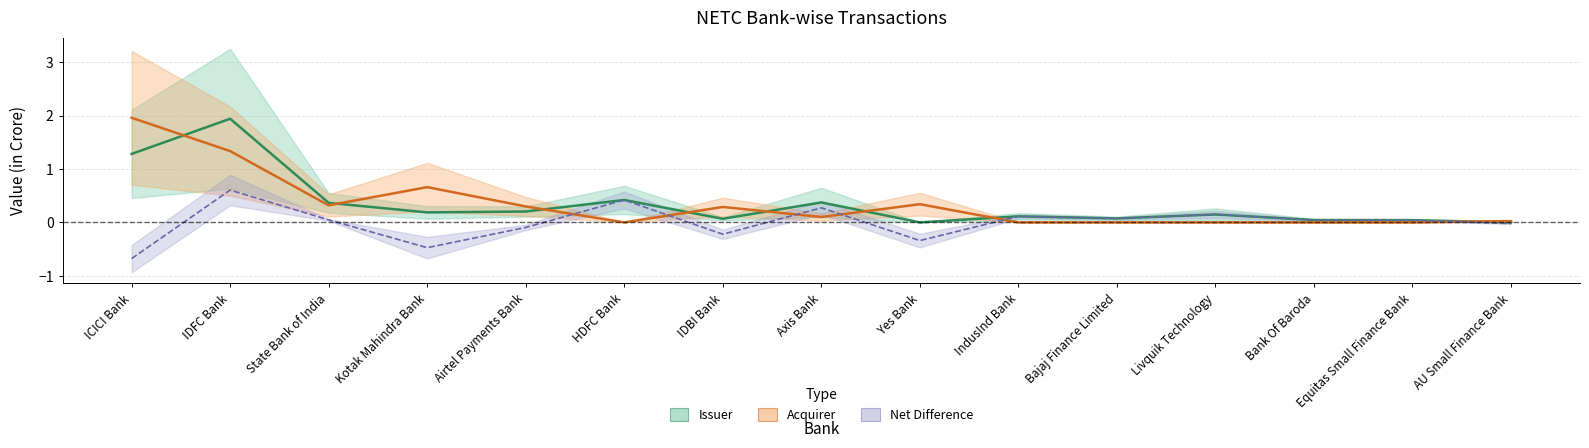

What position from the right is IndusInd Bank?

6